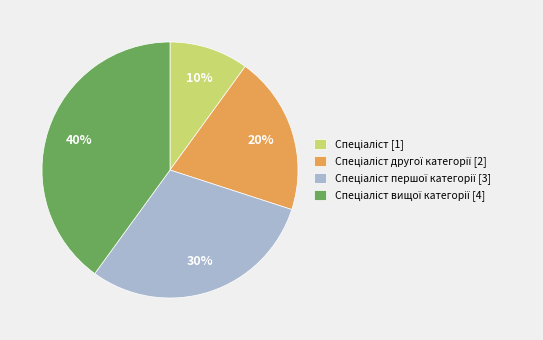

To the nearest percent, what is the difference between the largest and smallest slice percentages?

30%